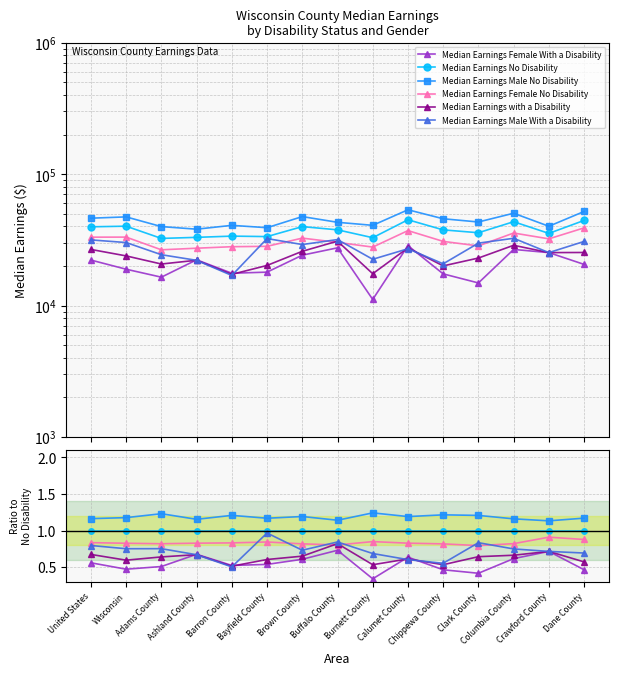

How many distinct data groups are displayed?

6